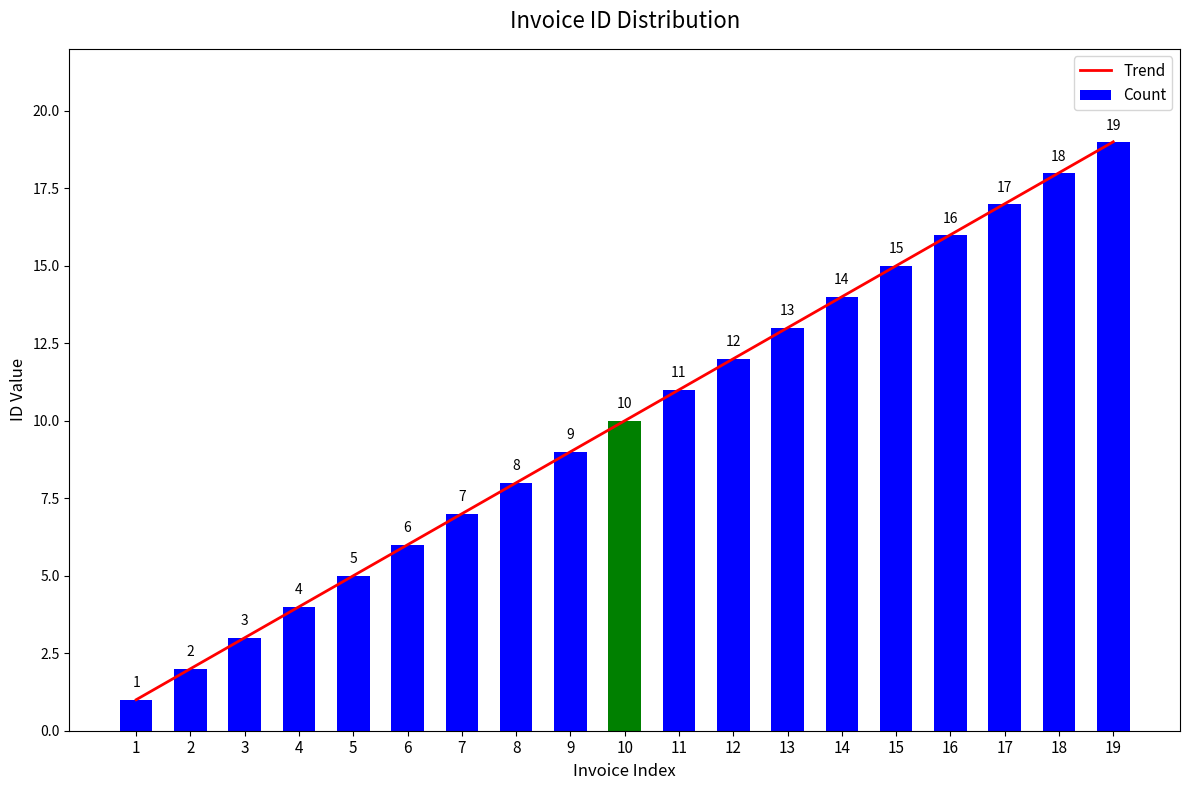

Rank the series by their maximum value, from highest to lowest.

Trend, Count